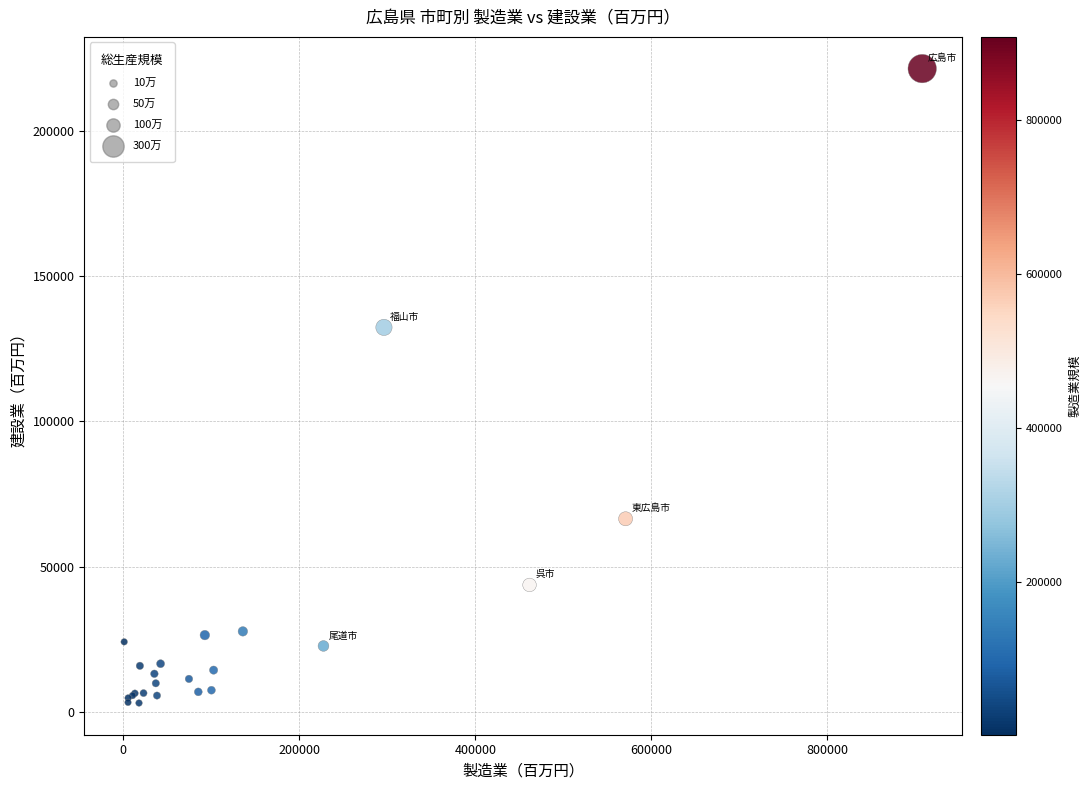

What Y value in the scatter plot is closest to 112279?

132381